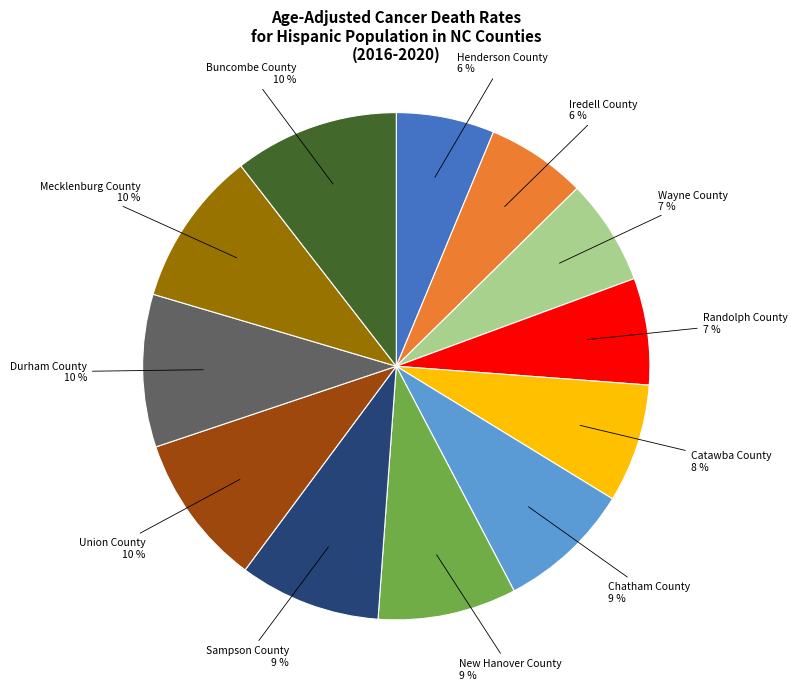

Count the number of slices in the pie.

12